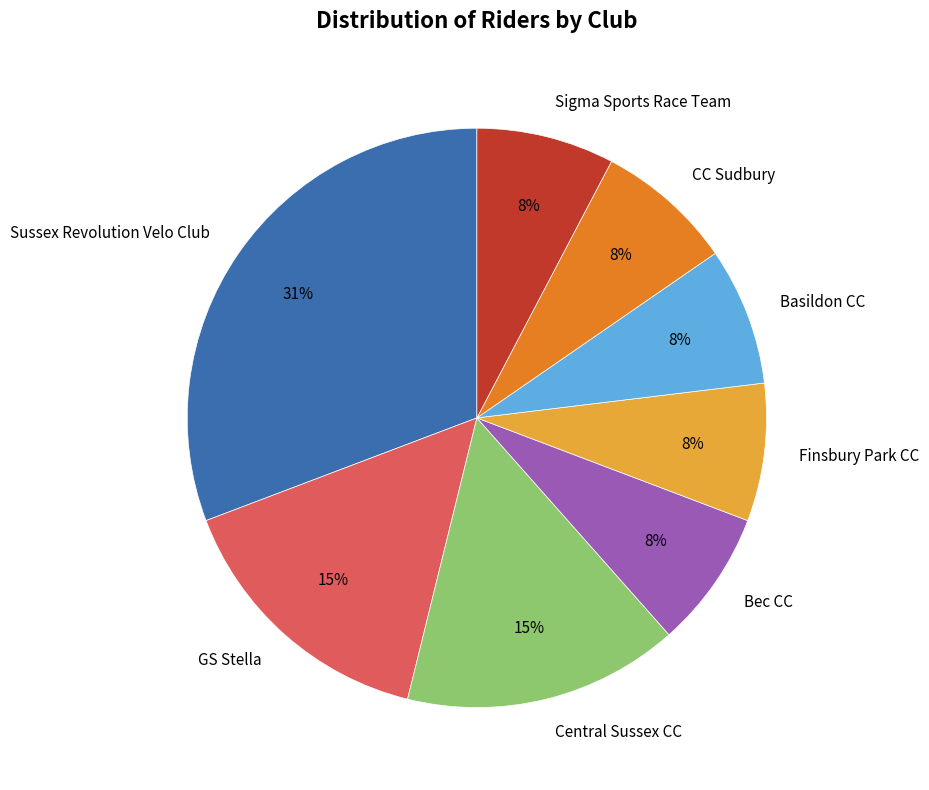

Count the number of slices in the pie.

8